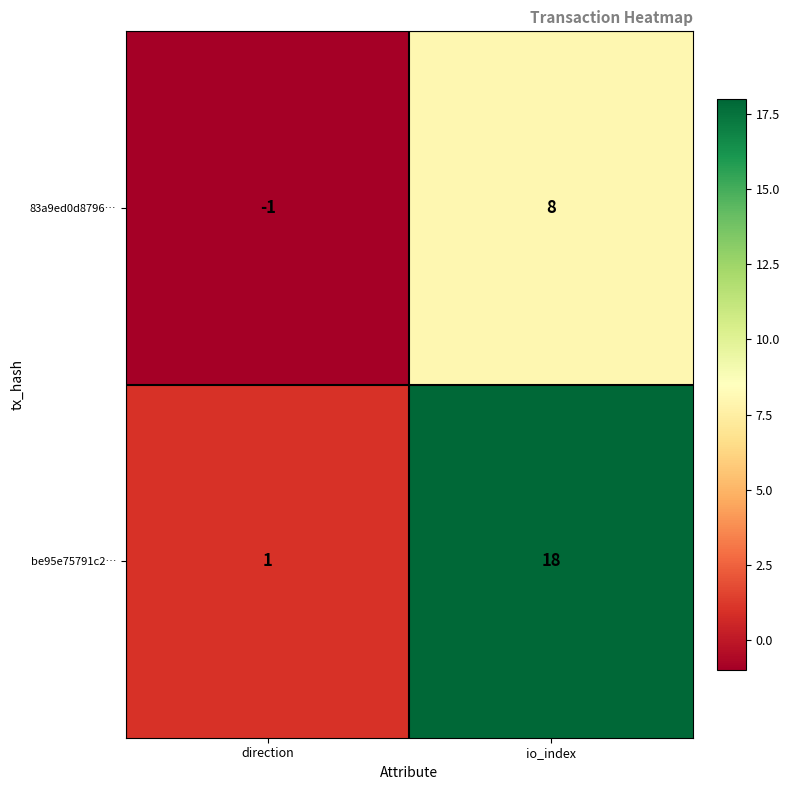

Reading left to right, list all the values displayed in this chart.

83a9ed0d8796…: -1	8
be95e75791c2…: 1	18